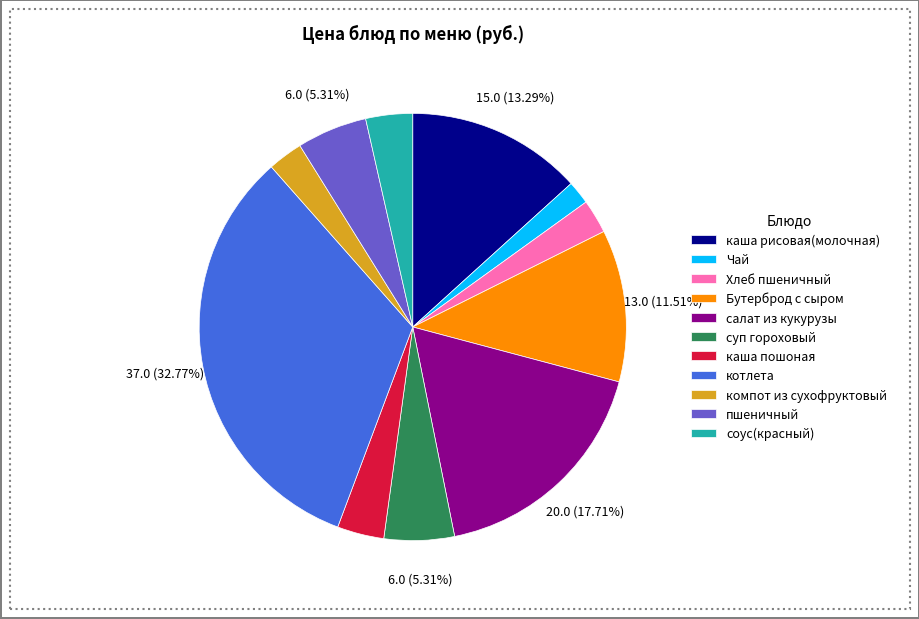

Between каша рисовая(молочная) and салат из кукурузы, which is larger?

салат из кукурузы